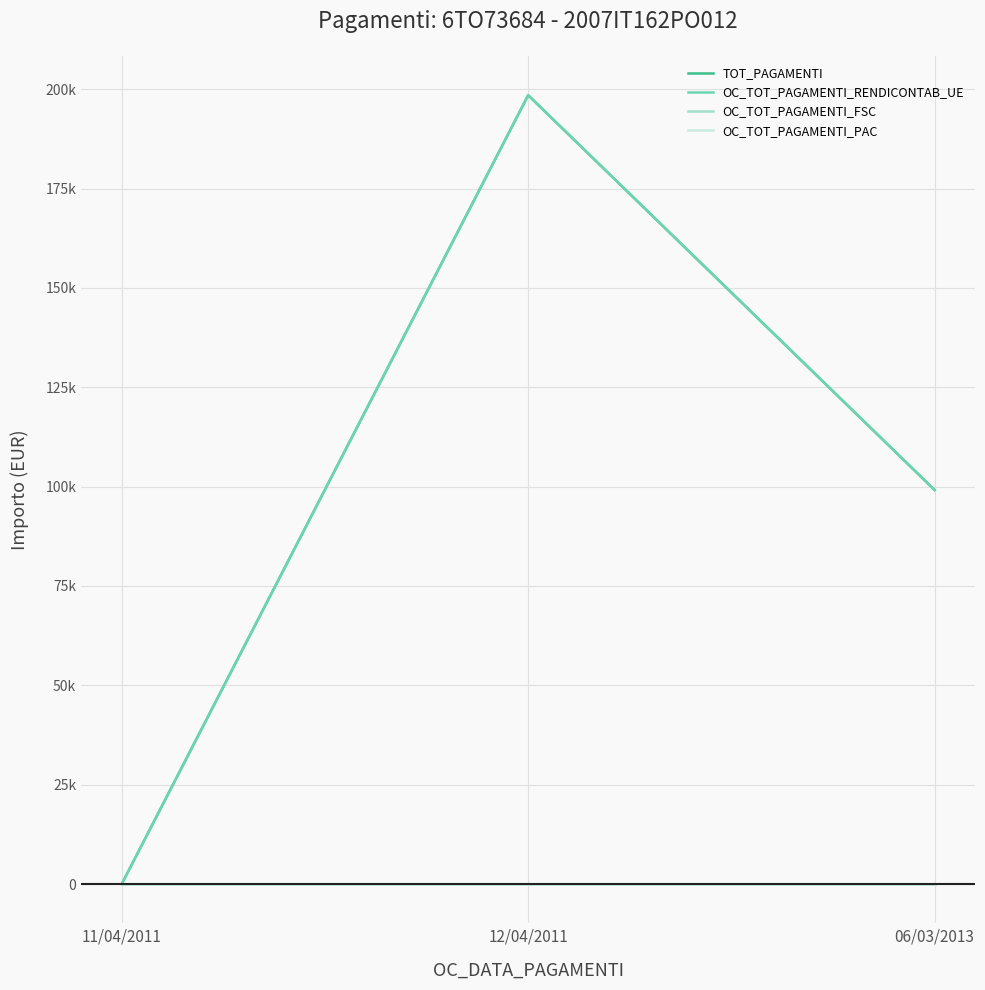

Is this an area chart (filled region under the line)?

No